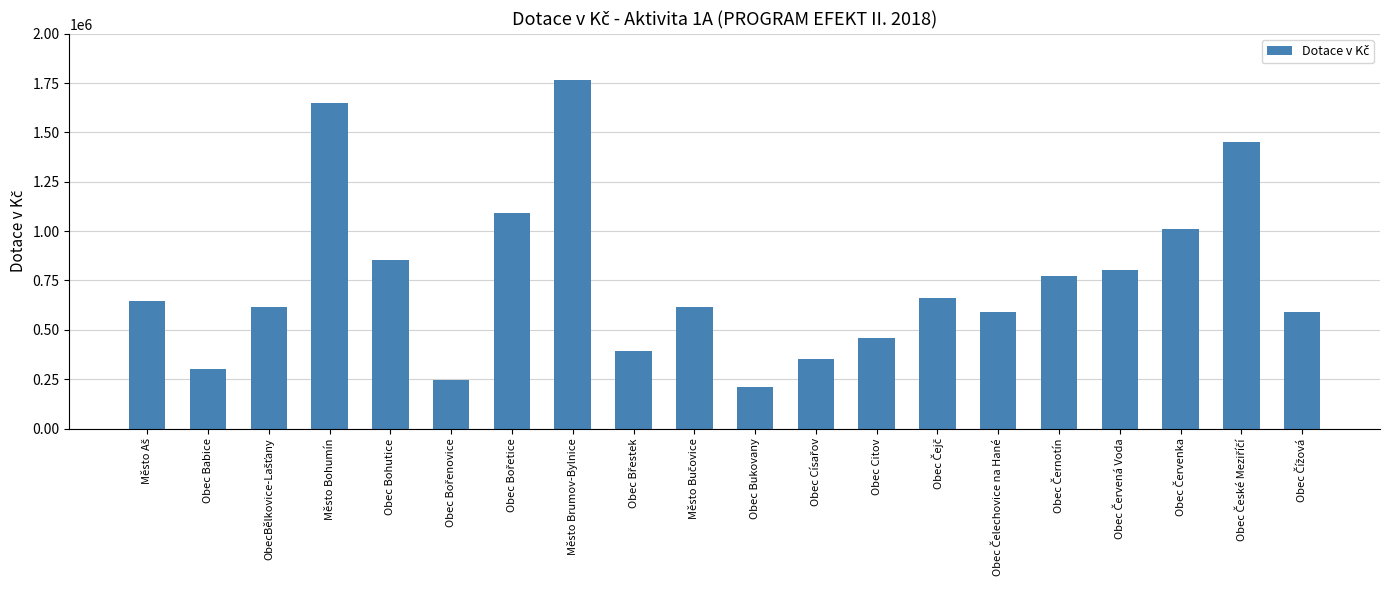

Read the value at Město Brumov-Bylnice, to the nearest 10.

1765560